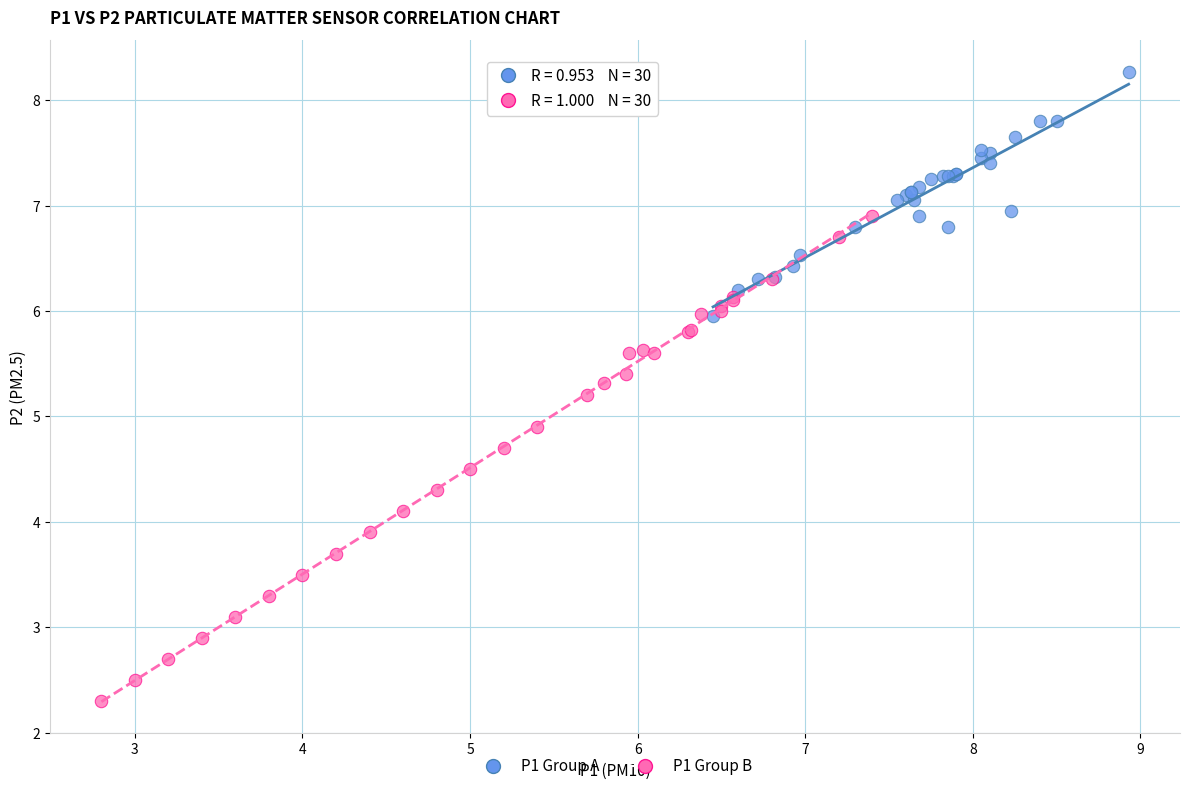

Which series has the widest spread of Y values?

P1 Group B